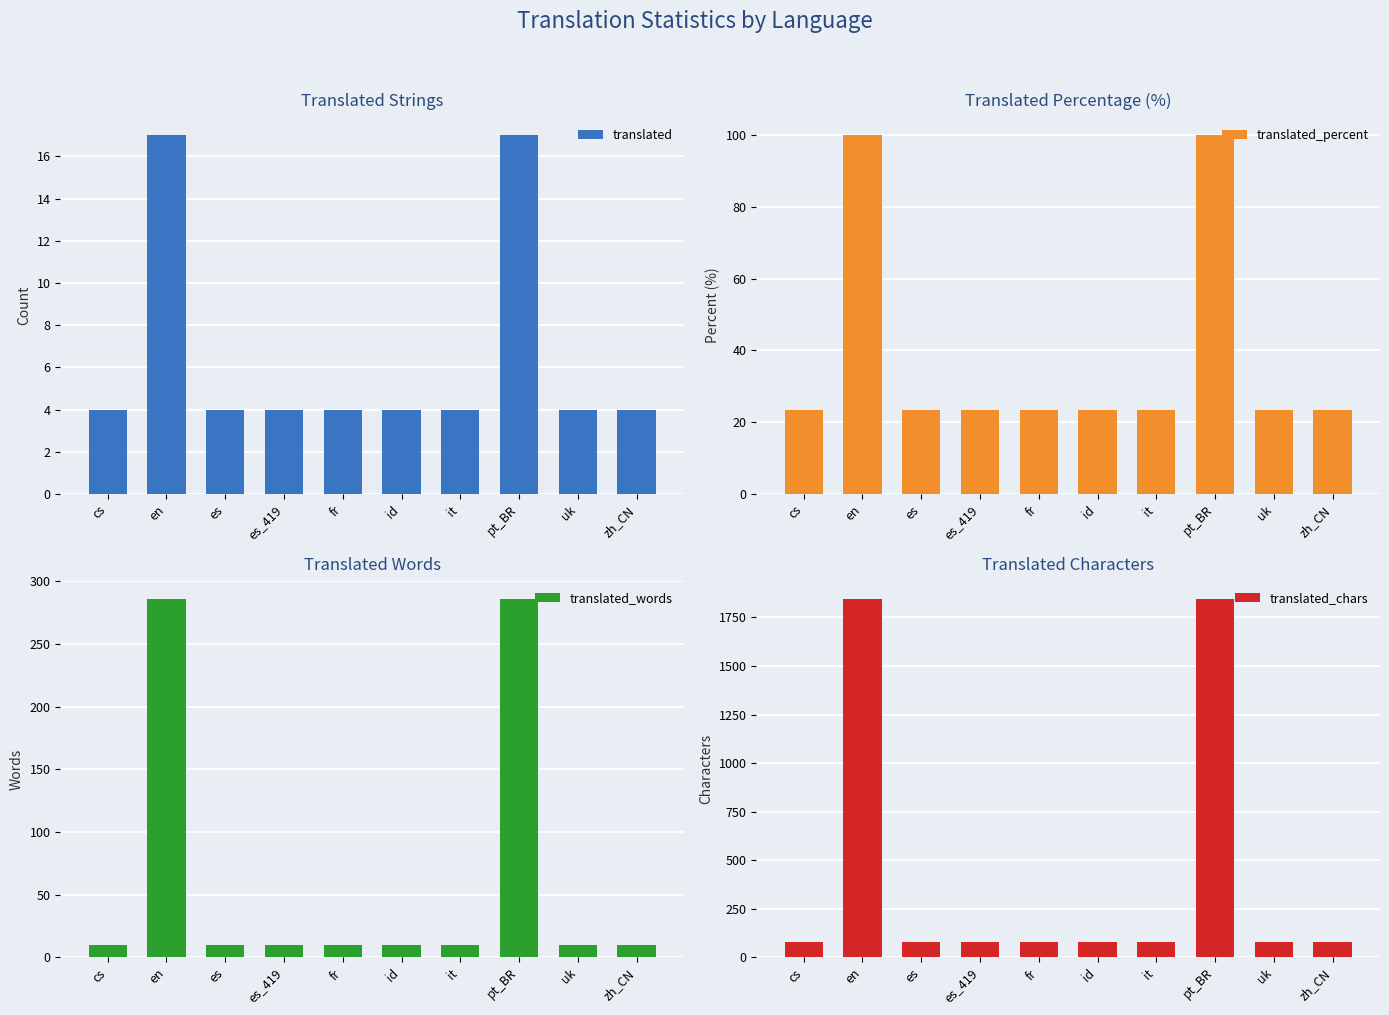

What is the label of the 9th bar from the right?

en